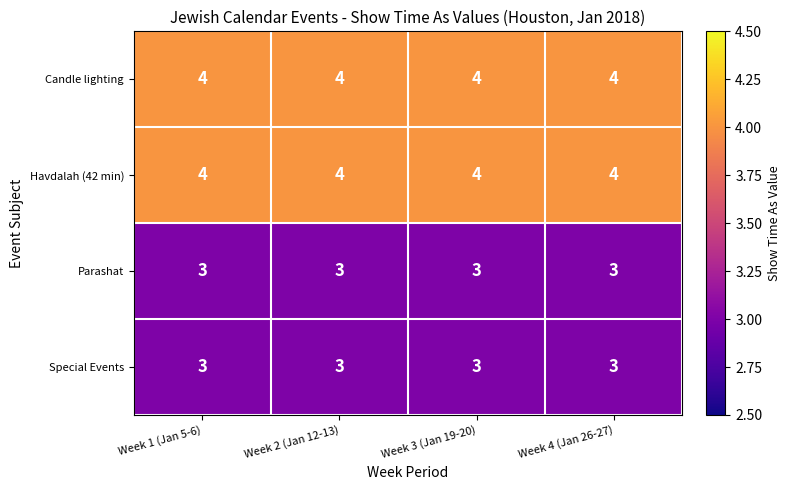

What is the lowest value of the Havdalah (42 min) series?

4